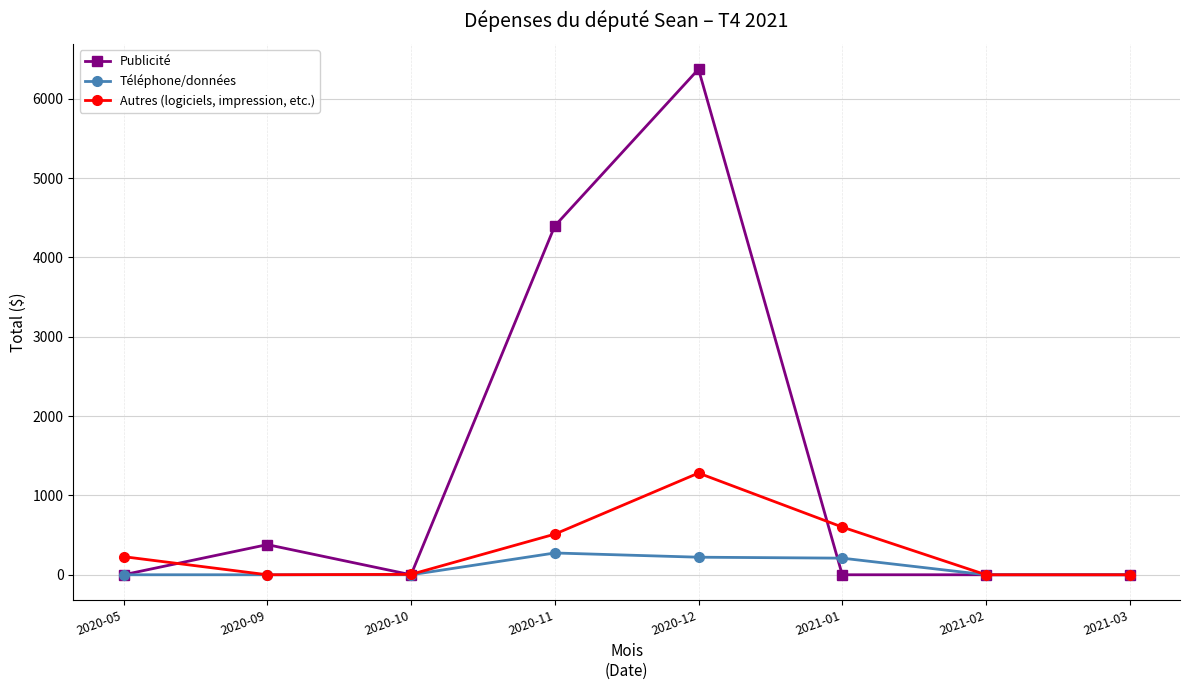

What position from the left is 2020-10?

3